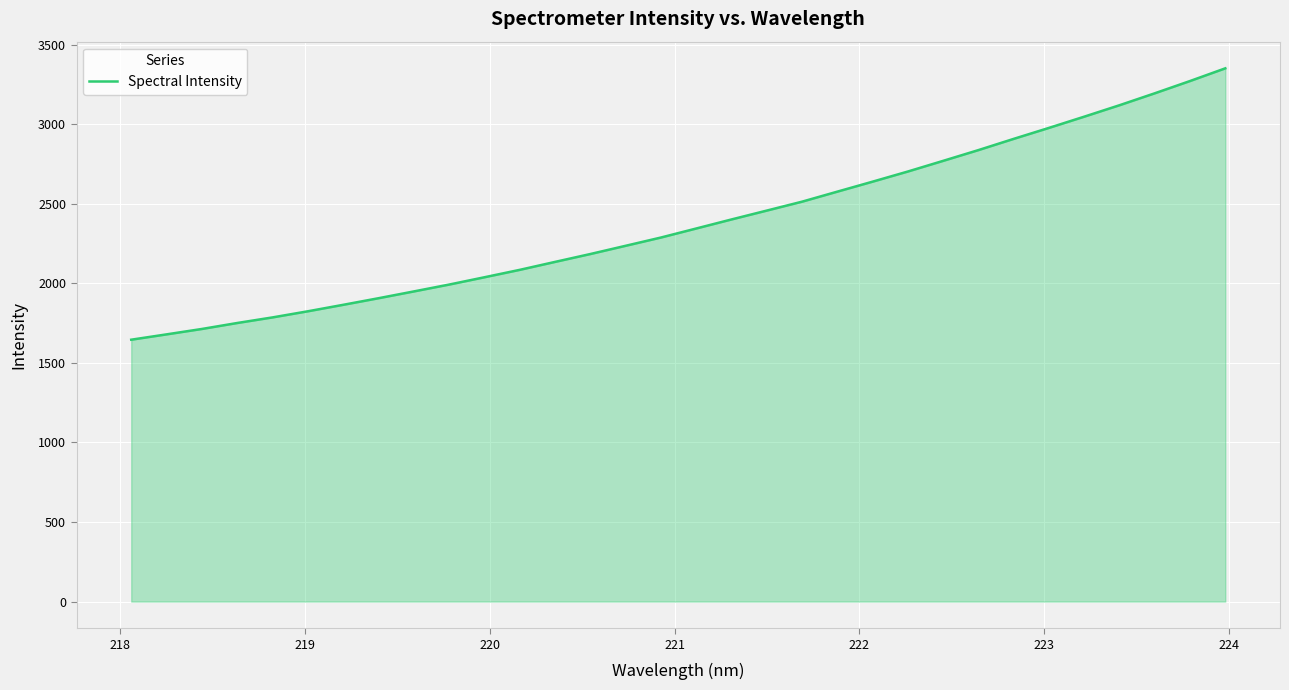

True or false: the data has more than 1 interior local peaks.

False